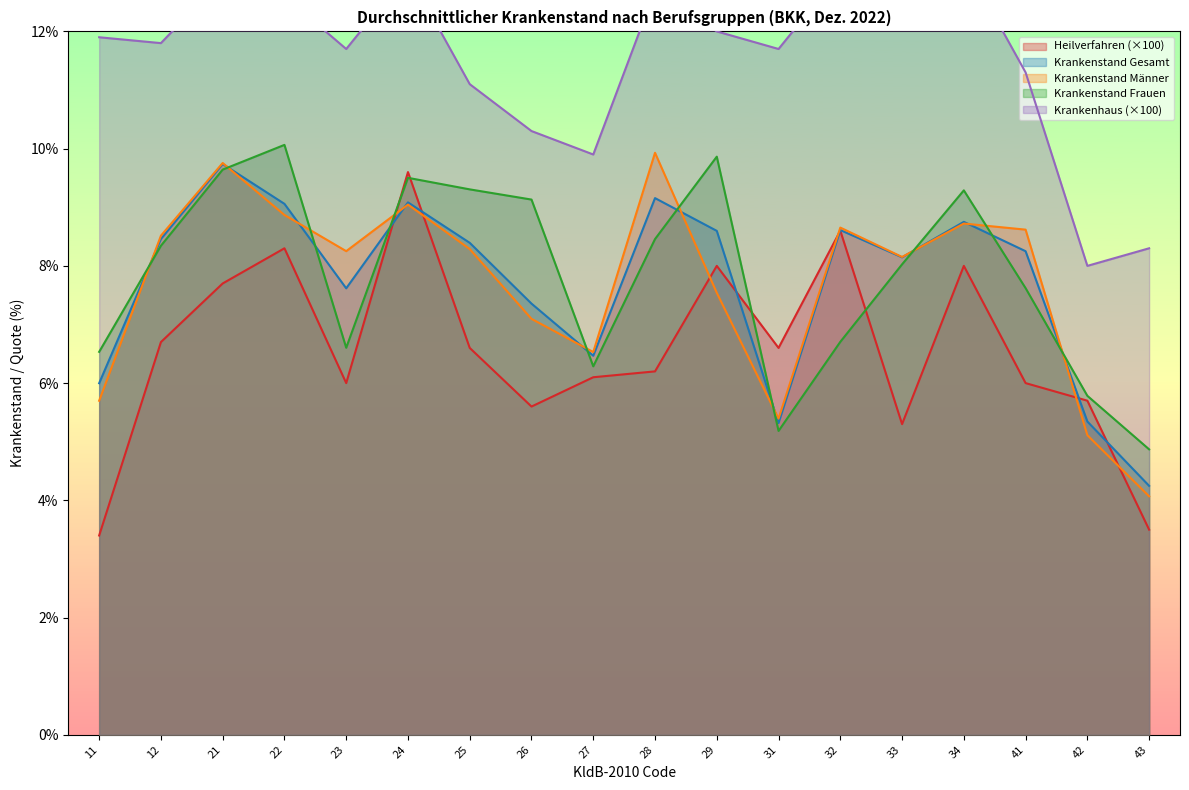

What is the difference between the Krankenstand Männer values at 32 and 29?

1.1